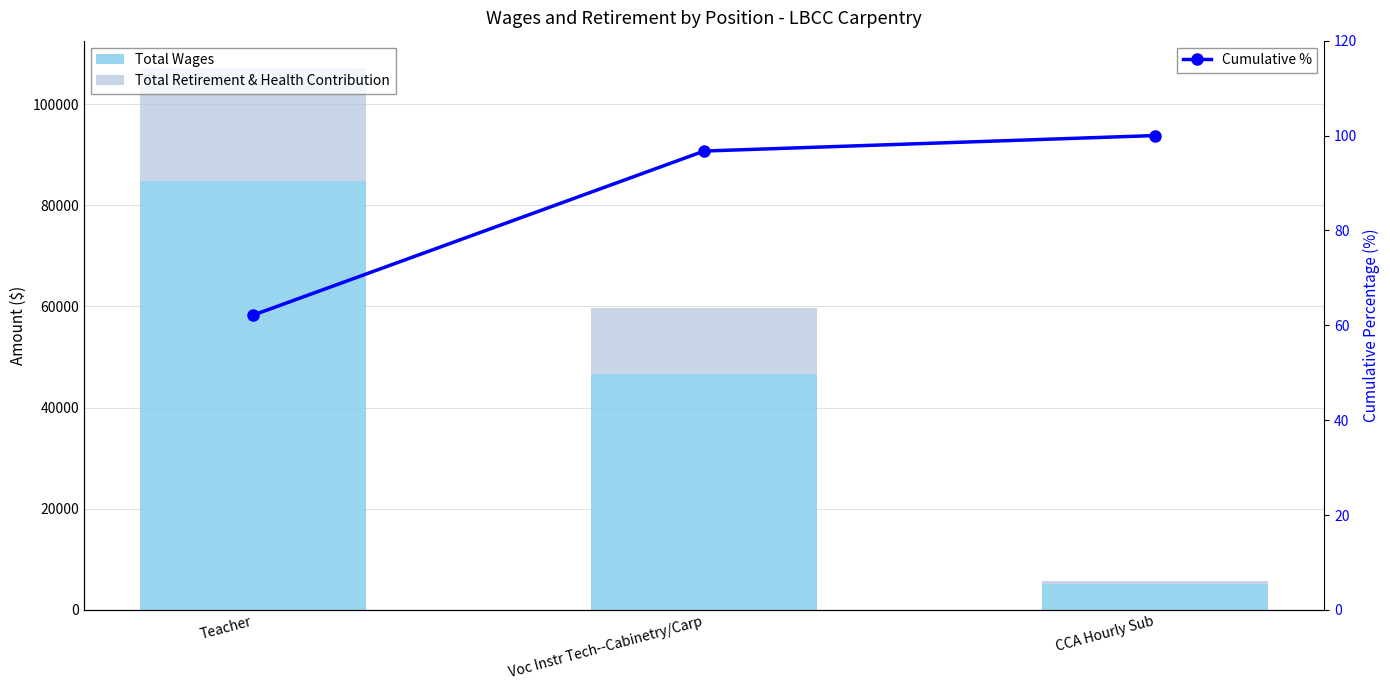

How many data points in Total Wages are above 46676?

1